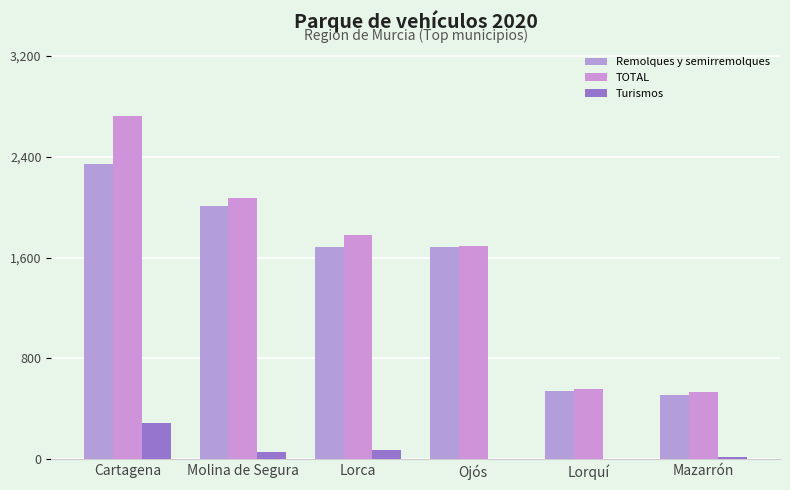

What are all the series names shown in the legend?

Remolques y semirremolques, TOTAL, Turismos